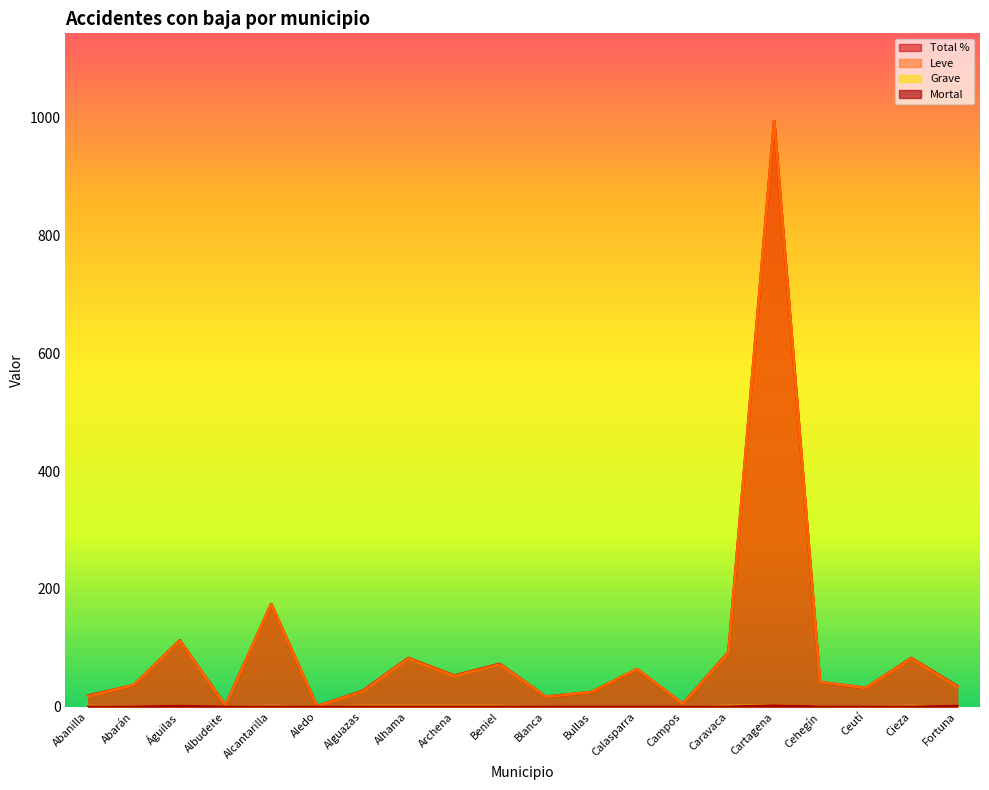

Rank the categories by Grave value from highest to lowest.

Cartagena, Abanilla, Alcantarilla, Alguazas, Alhama, Archena, Beniel, Caravaca, Cieza, Abarán, Águilas, Albudeite, Aledo, Blanca, Bullas, Calasparra, Campos, Cehegín, Ceutí, Fortuna